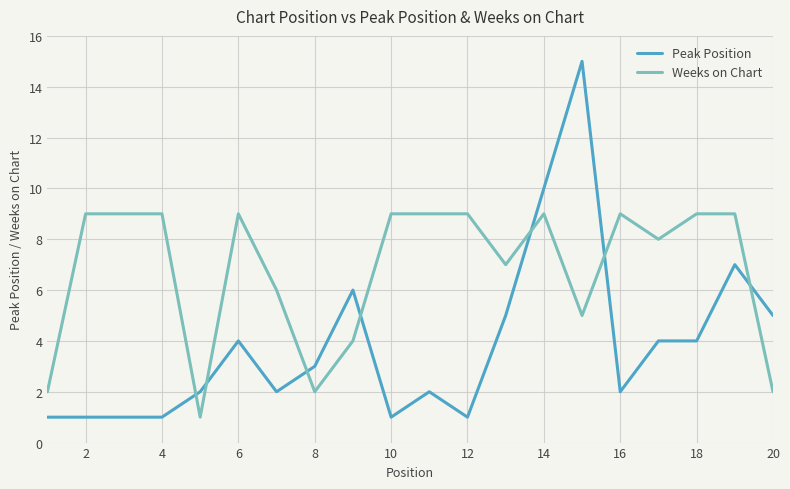

Which series has the largest total across all categories?

Weeks on Chart